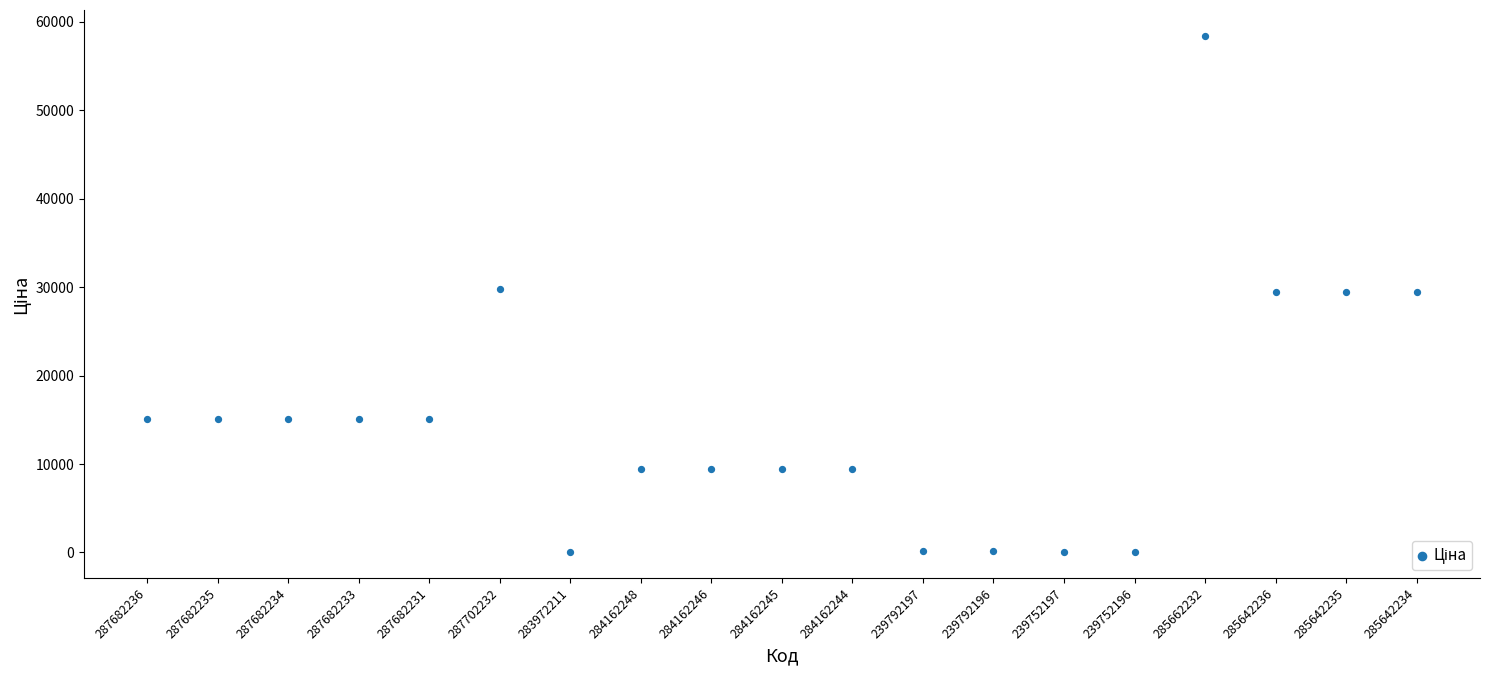

What is the range of Y values (max minus min)?

58394.5